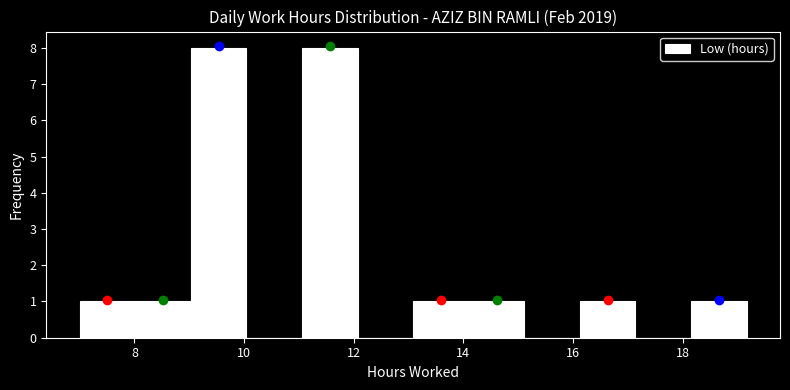

Reading left to right, list every bar in this chart as the range it spans on the x-axis followed by its height. Neither the bar edges nor the heights are printed on the chart, so give them approximately, as read against the axes.

7.0 to 8.0: 1
8.0 to 9.0: 1
9.0 to 10.0: 8
10.0 to 11.0: 0
11.0 to 12.0: 8
12.0 to 13.0: 0
13.0 to 14.0: 1
14.0 to 15.2: 1
15.2 to 16.2: 0
16.2 to 17.2: 1
17.2 to 18.2: 0
18.2 to 19.2: 1